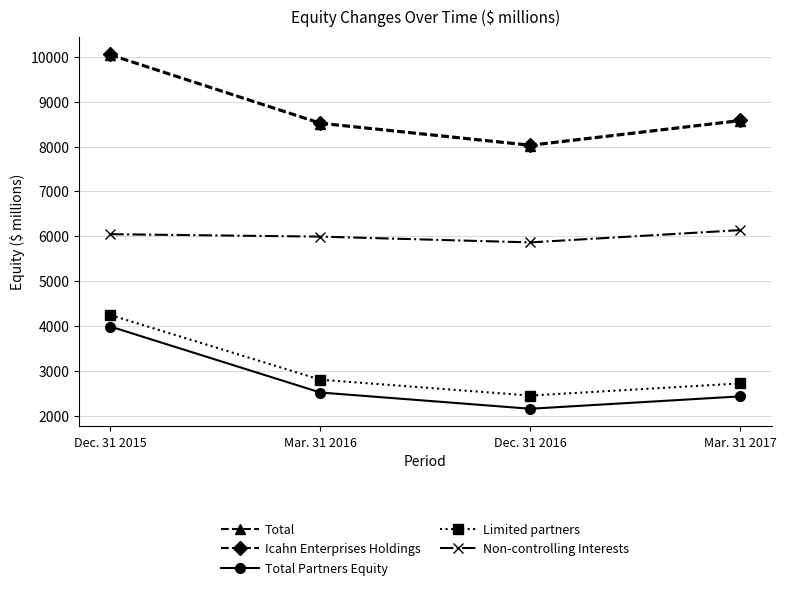

At which category is the sum across all series the highest?

Dec. 31 2015